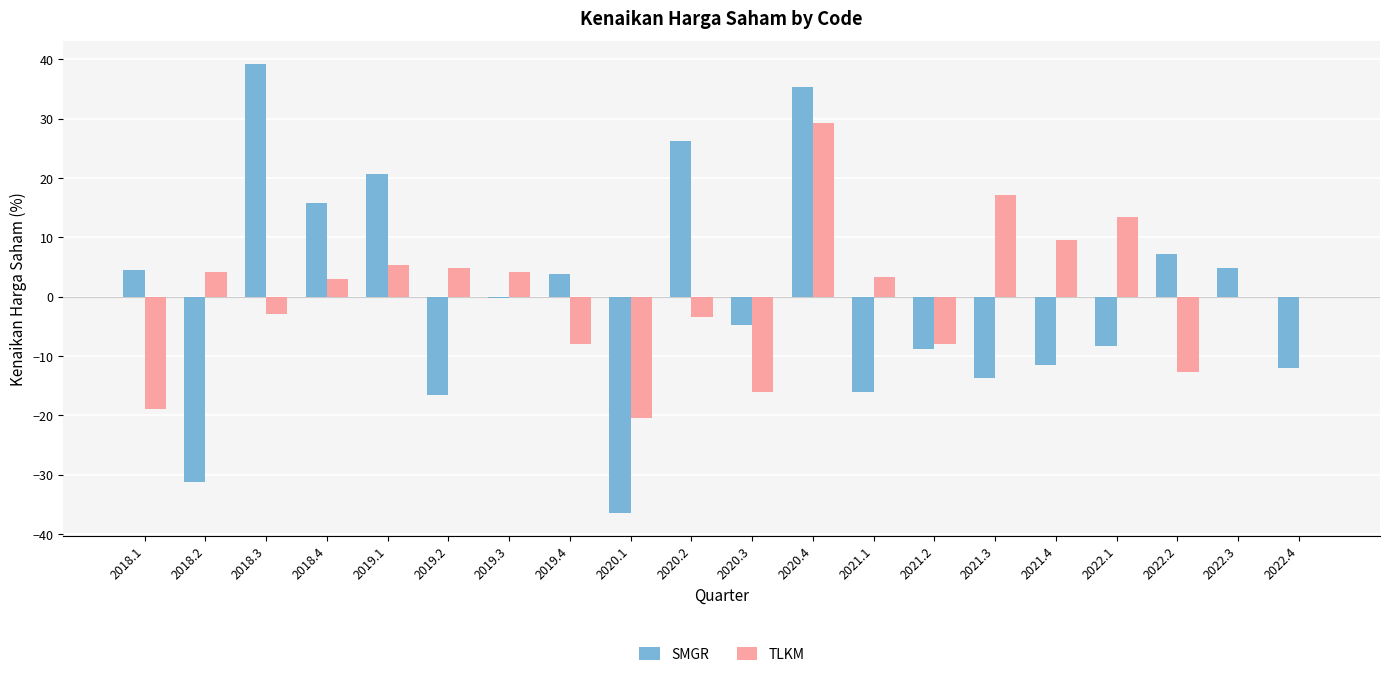

Which category has the highest value across all series?

2018.3